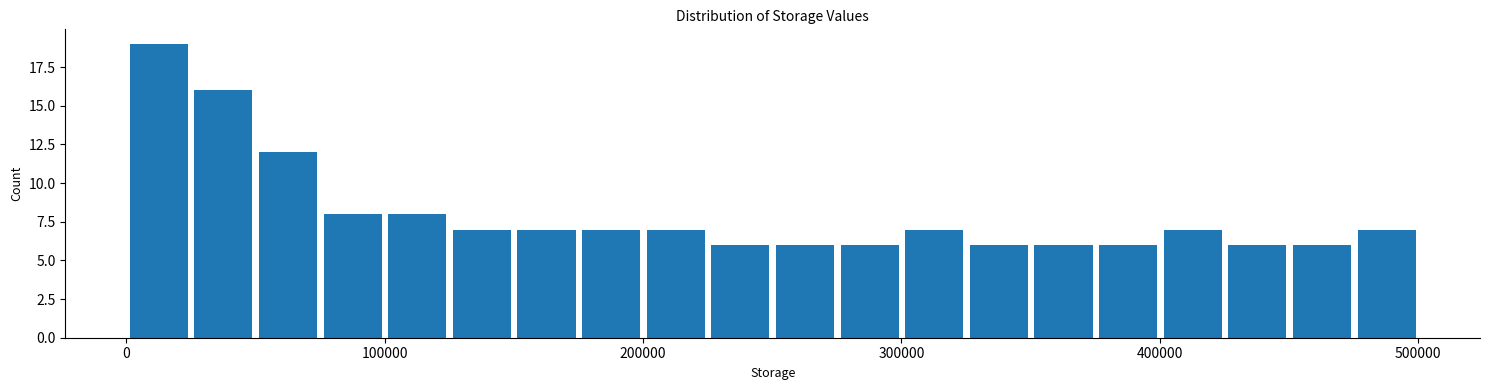

Around what value on the x-axis is the tallest bar? Give the approximate position of its centre, as read against the axis.

10000